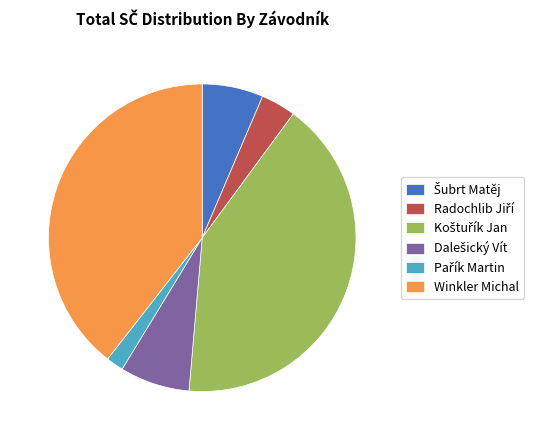

Is there a majority slice in this chart?

No